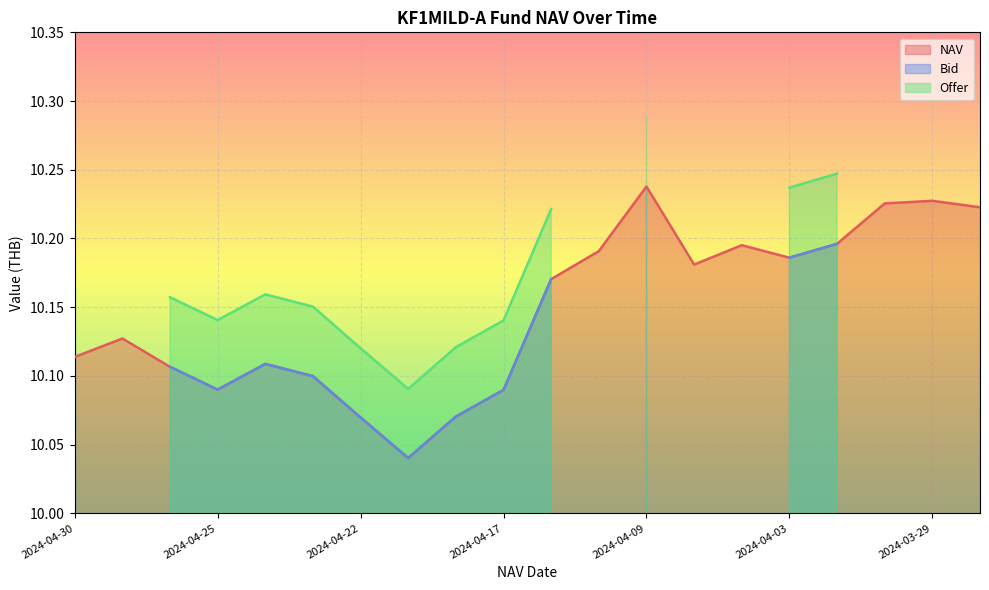

At which label does NAV reach its peak?

2024-04-09